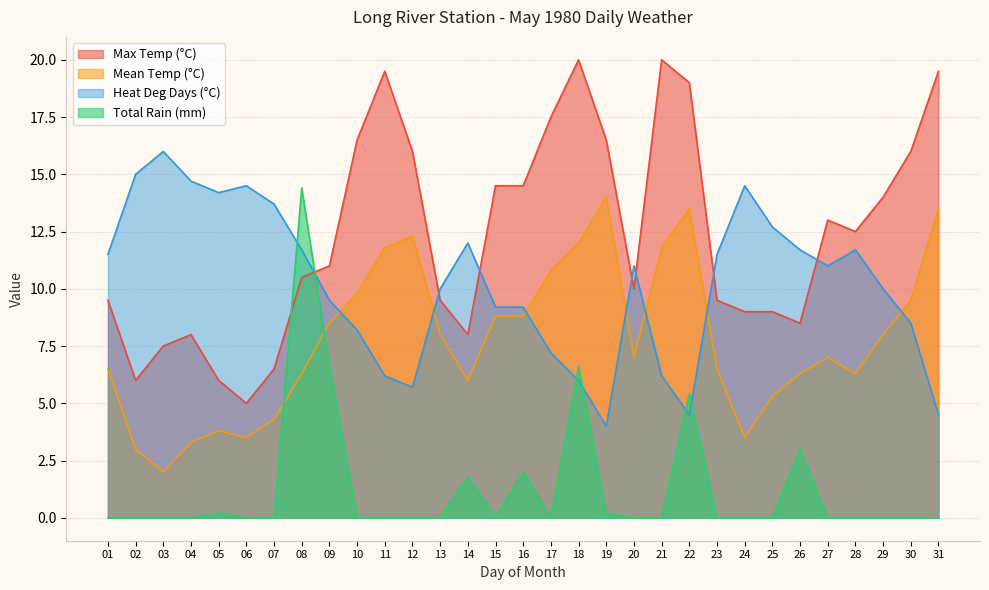

Reading left to right, list all the values displayed in this chart.

Max Temp (°C): 01=9.5	02=6.0	03=7.5	04=8.0	05=6.0	06=5.0	07=6.5	08=10.5	09=11.0	10=16.5	11=19.5	12=16.0	13=9.5	14=8.0	15=14.5	16=14.5	17=17.5	18=20.0	19=16.5	20=10.0	21=20.0	22=19.0	23=9.5	24=9.0	25=9.0	26=8.5	27=13.0	28=12.5	29=14.0	30=16.0	31=19.5
Mean Temp (°C): 01=6.5	02=3.0	03=2.0	04=3.3	05=3.8	06=3.5	07=4.3	08=6.3	09=8.5	10=9.8	11=11.8	12=12.3	13=8.0	14=6.0	15=8.8	16=8.8	17=10.8	18=12.0	19=14.0	20=7.0	21=11.8	22=13.5	23=6.5	24=3.5	25=5.3	26=6.3	27=7.0	28=6.3	29=8.0	30=9.5	31=13.5
Heat Deg Days (°C): 01=11.5	02=15.0	03=16.0	04=14.7	05=14.2	06=14.5	07=13.7	08=11.7	09=9.5	10=8.2	11=6.2	12=5.7	13=10.0	14=12.0	15=9.2	16=9.2	17=7.2	18=6.0	19=4.0	20=11.0	21=6.2	22=4.5	23=11.5	24=14.5	25=12.7	26=11.7	27=11.0	28=11.7	29=10.0	30=8.5	31=4.5
Total Rain (mm): 01=0.0	02=0.0	03=0.0	04=0.0	05=0.2	06=0.0	07=0.0	08=14.4	09=6.6	10=0.0	11=0.0	12=0.0	13=0.0	14=1.8	15=0.0	16=2.0	17=0.0	18=6.6	19=0.2	20=0.0	21=0.0	22=5.4	23=0.0	24=0.0	25=0.0	26=3.0	27=0.0	28=0.0	29=0.0	30=0.0	31=0.0